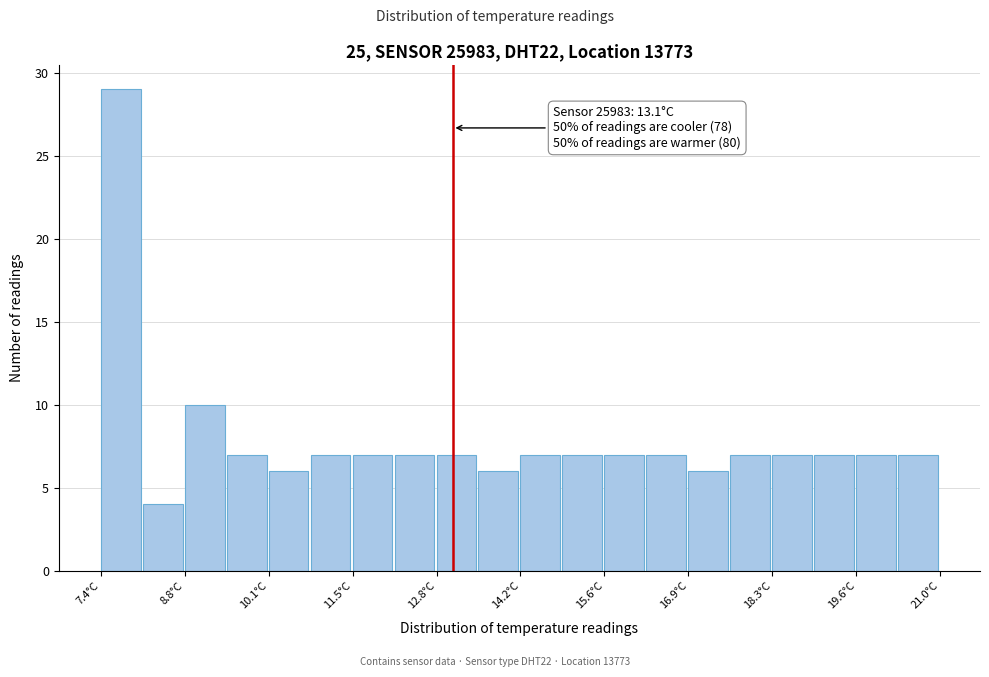

Read against the x-axis, roughly where is the centre of the tallest bar?

7.8